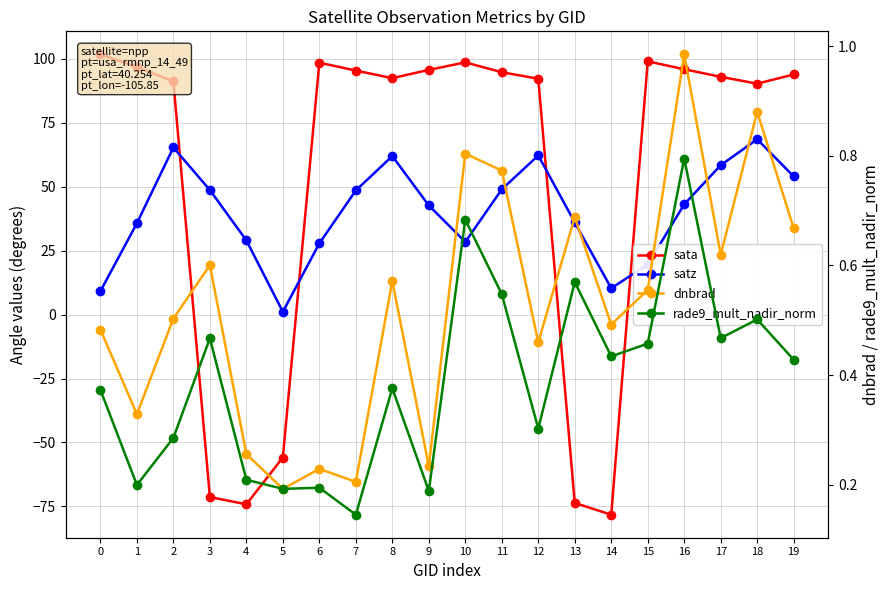

What is the minimum value for rade9_mult_nadir_norm?

0.1